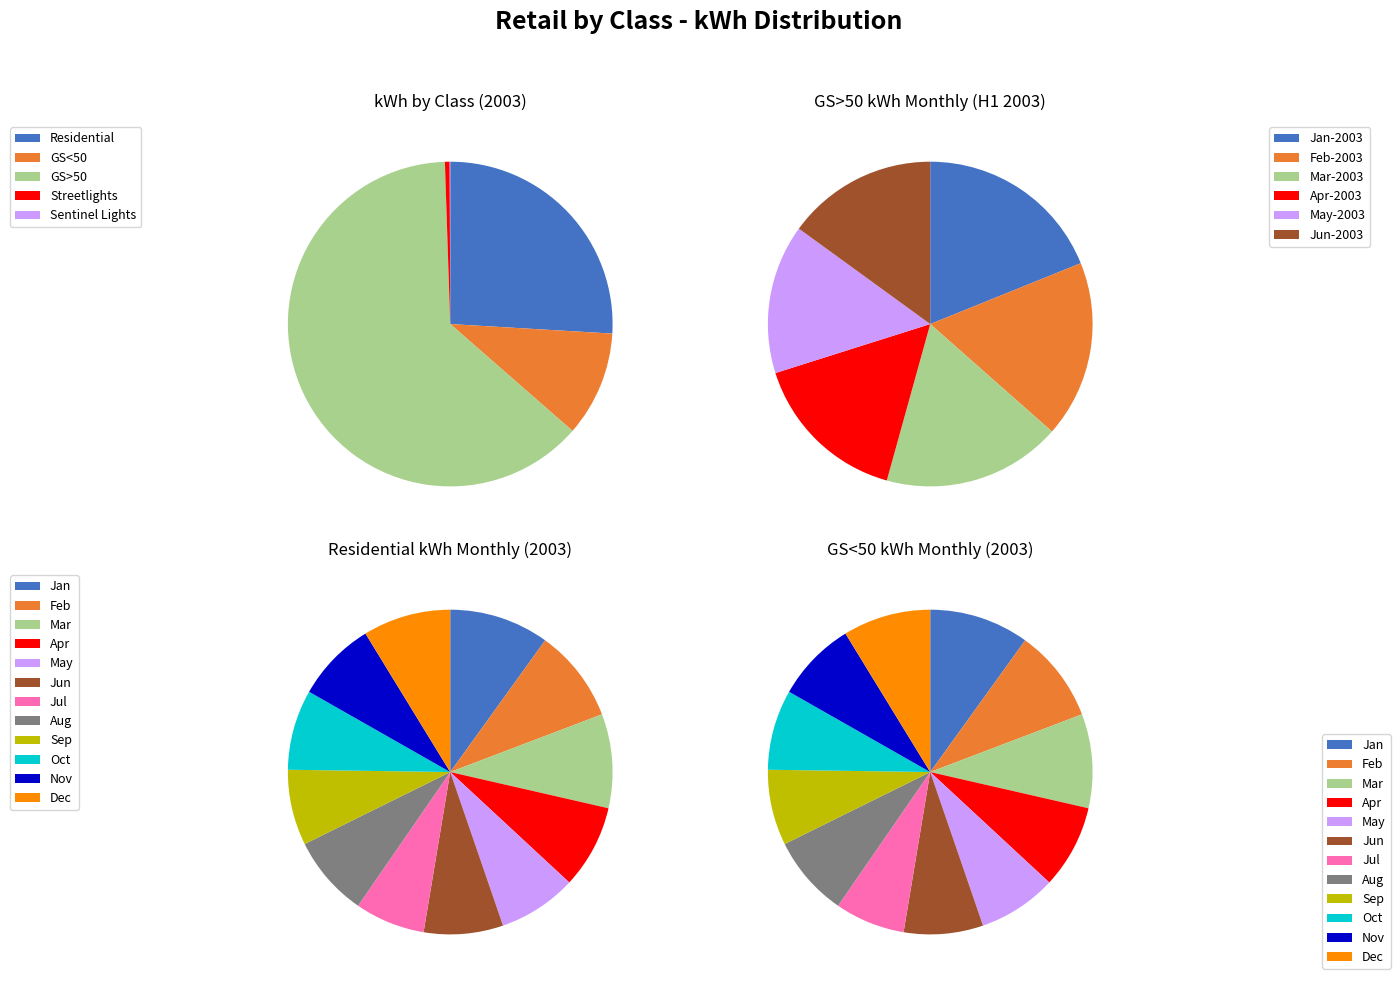

Which category has the biggest portion of the pie?

GS>50